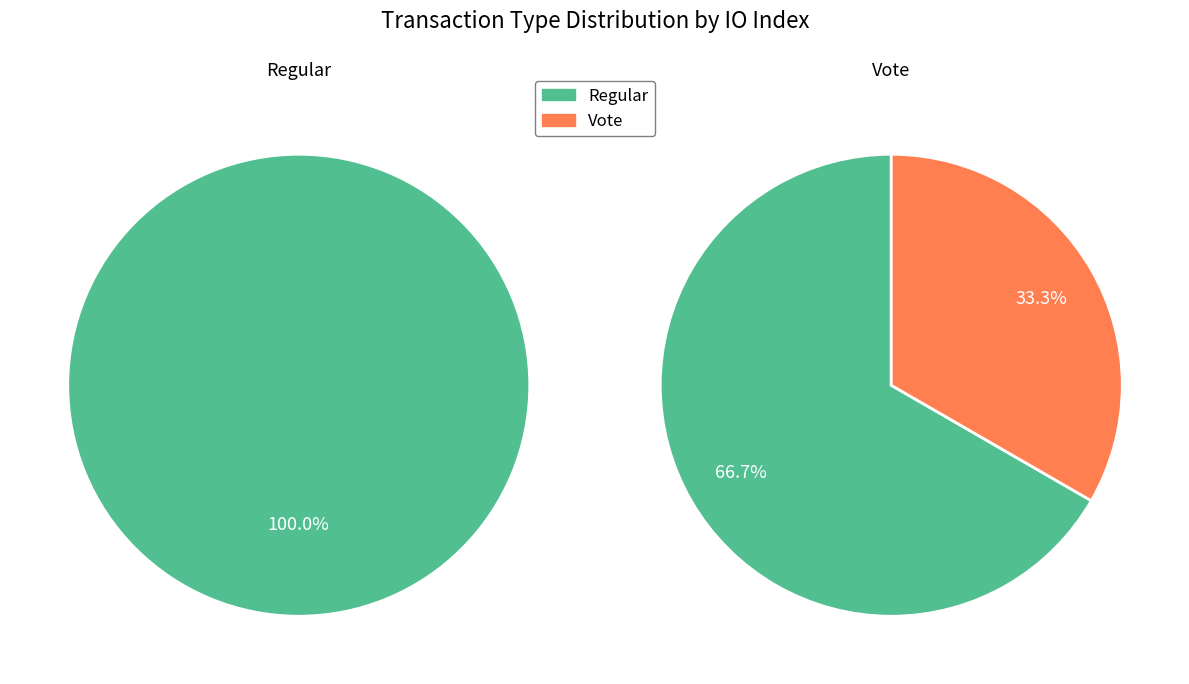

To the nearest percent, what is the difference between the Vote and Regular slice percentages?

100%